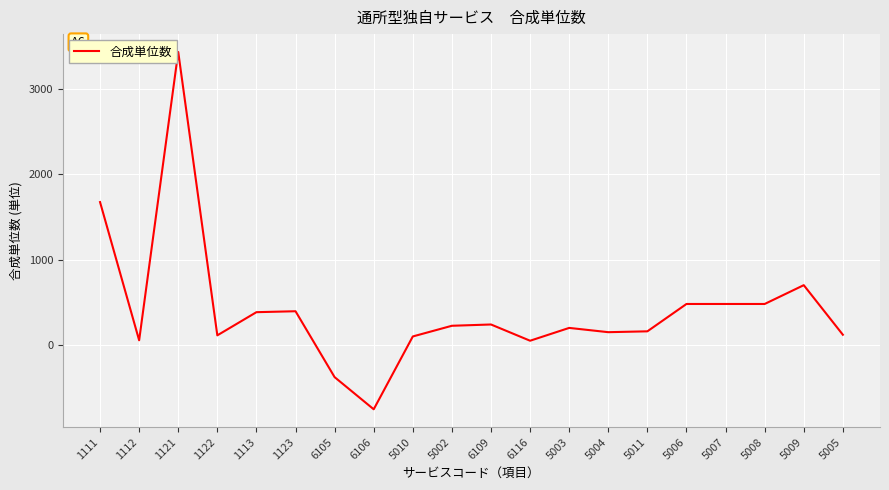

Which category has the lowest value across all series?

6106